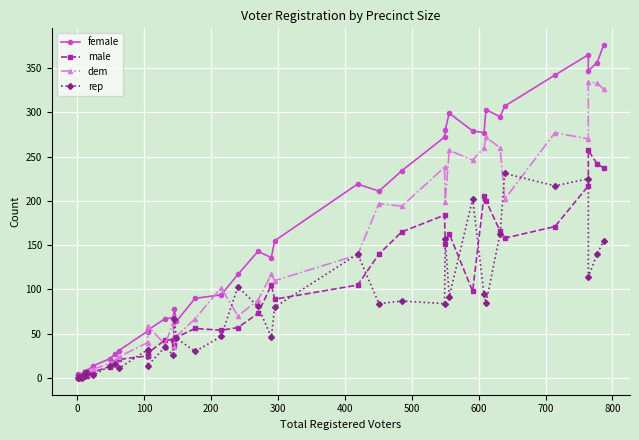

Is it true that female equals 17 at 700?

False